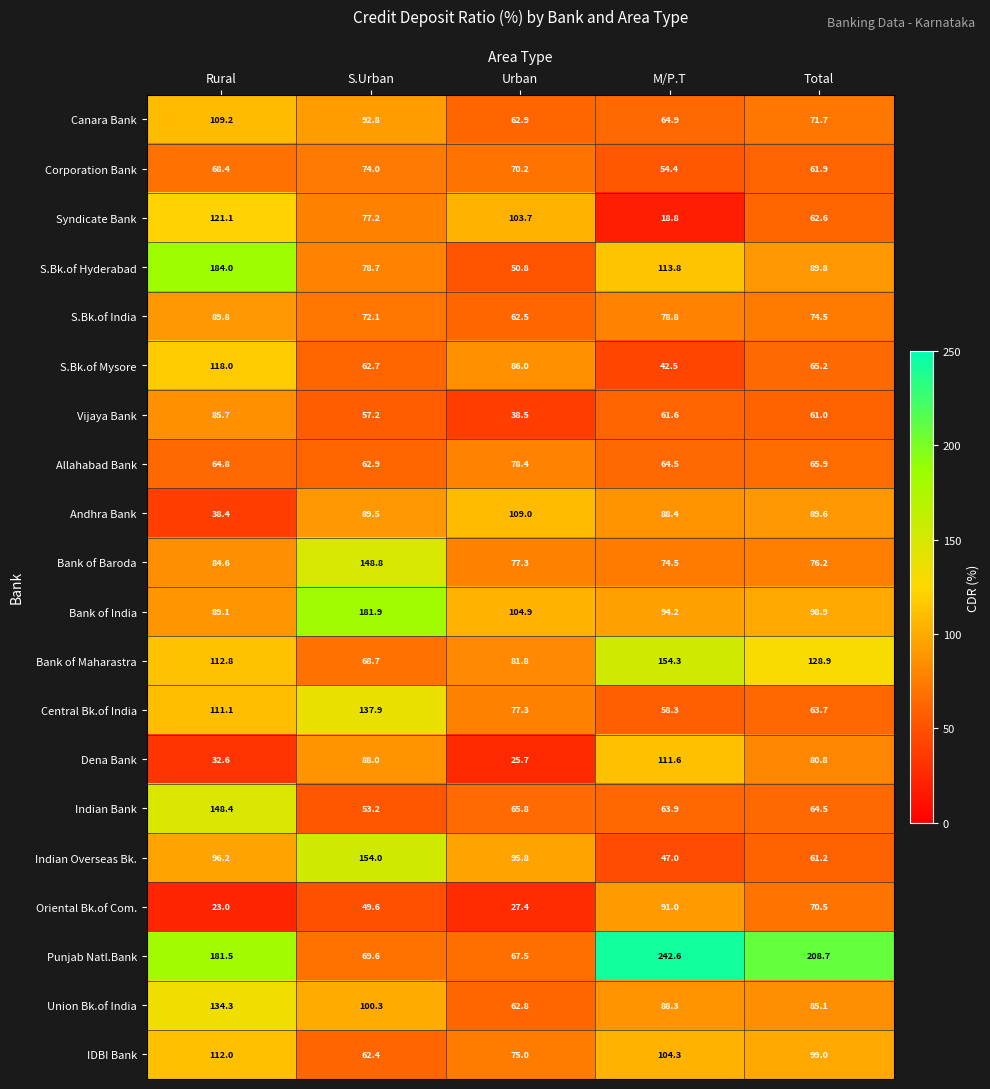

What is the total value across all series at Rural?

2005.0